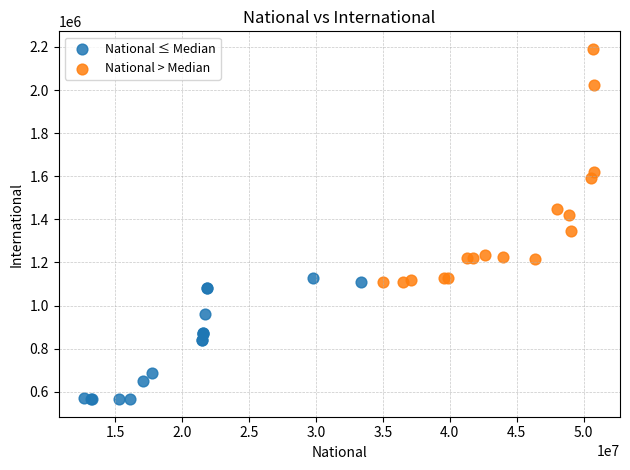

Which series contains the highest Y value?

National > Median